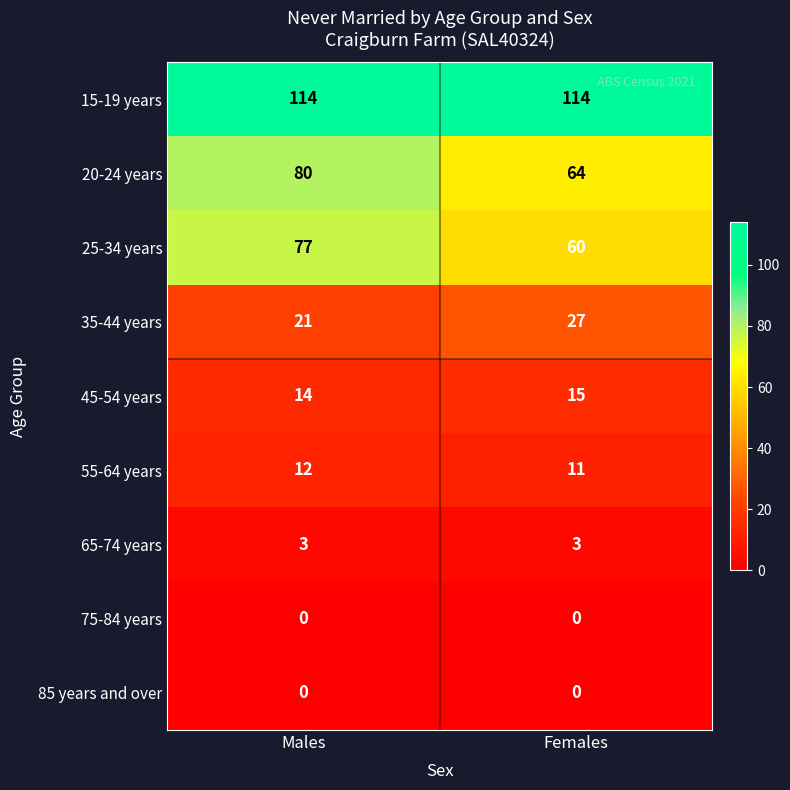

What is the total value across all series at Males?

321